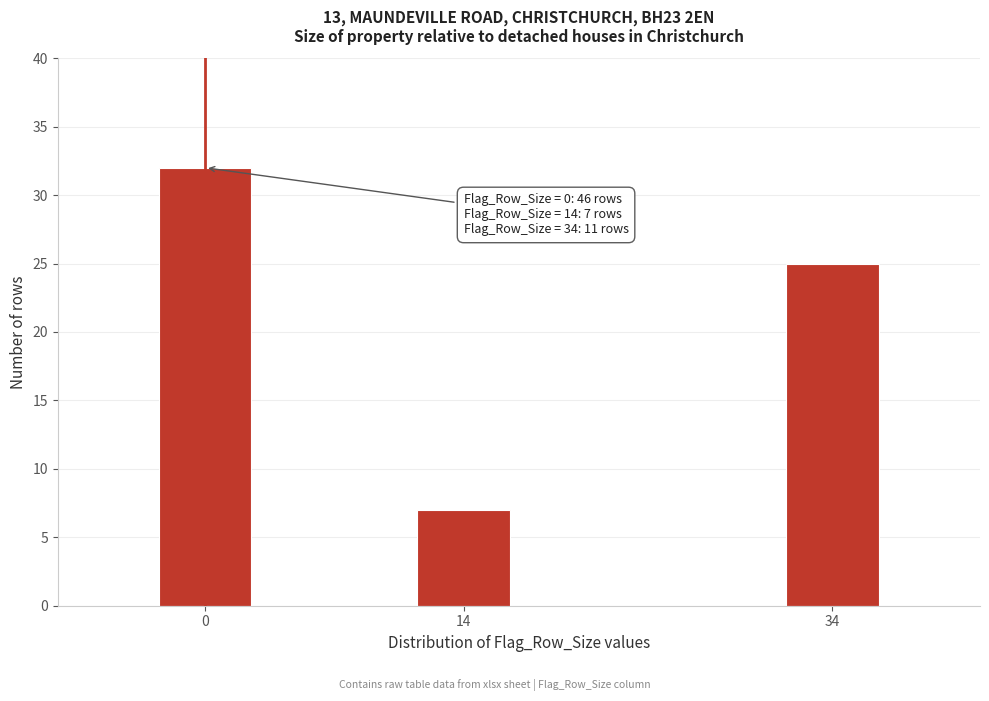

Reading left to right, extract all data points from this chart.

0=32	14=7	34=25